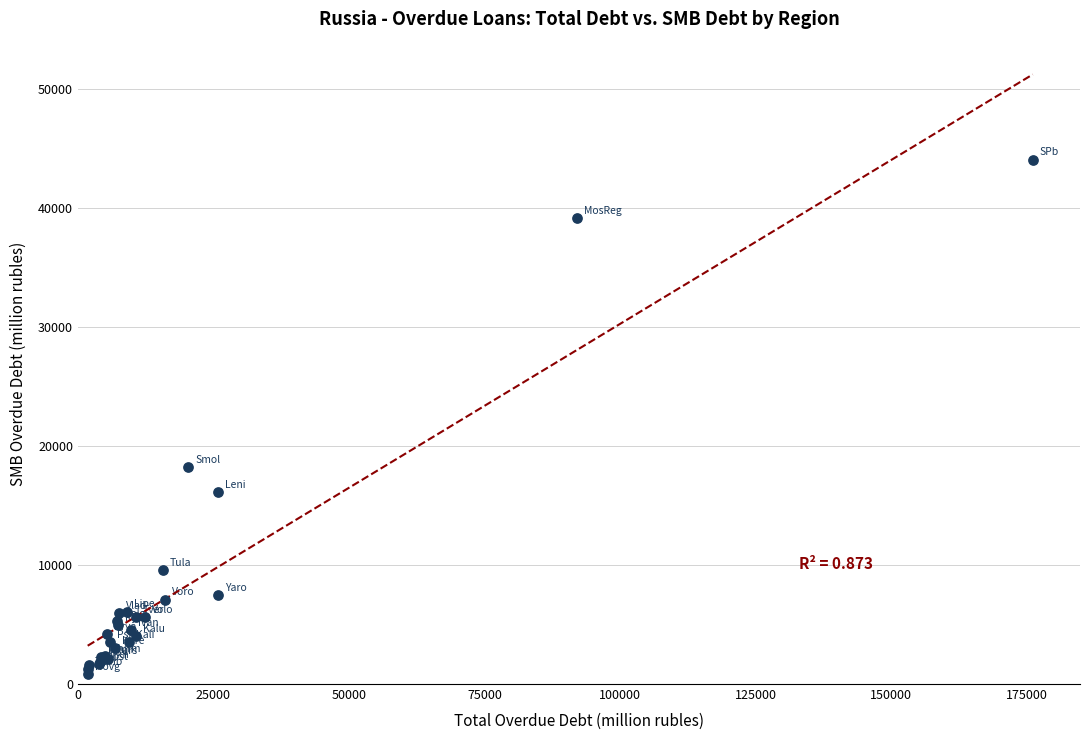

What Y value in the scatter plot is closest to 22439?

18218